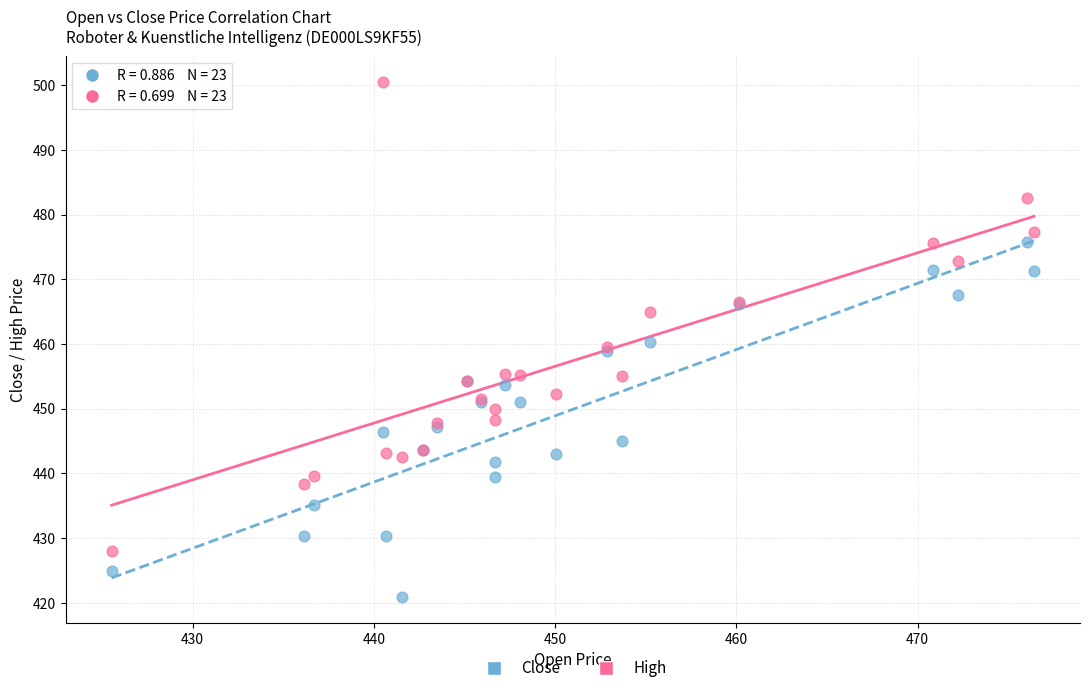

Which series has the largest Y range (max minus min)?

High